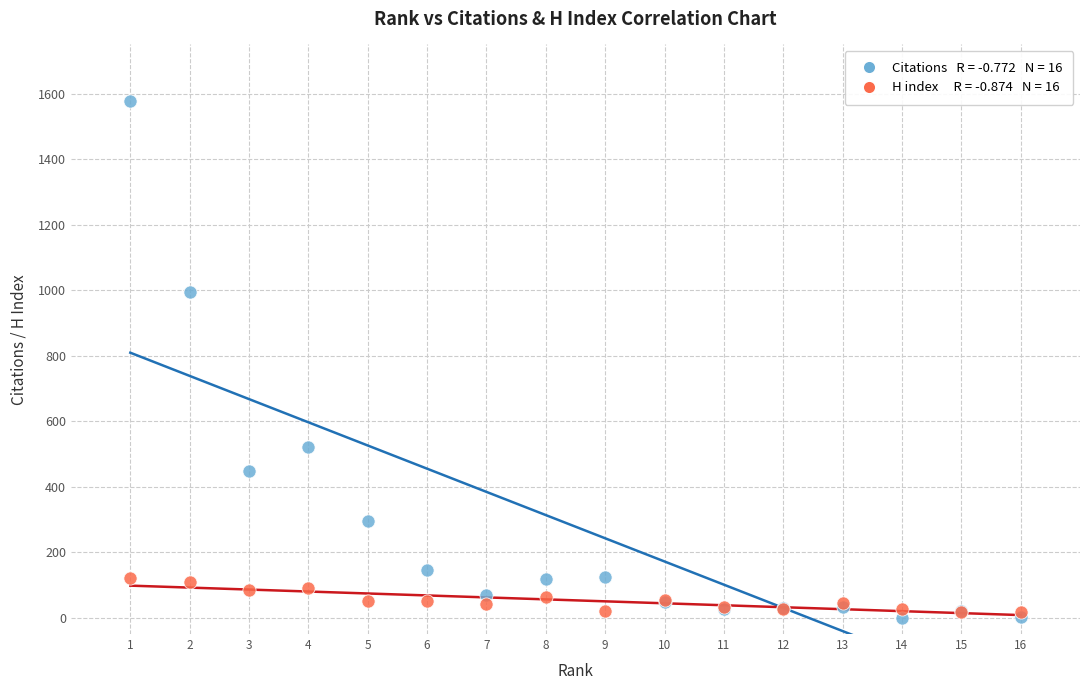

Across all series, what Y value is closest to 789?

994